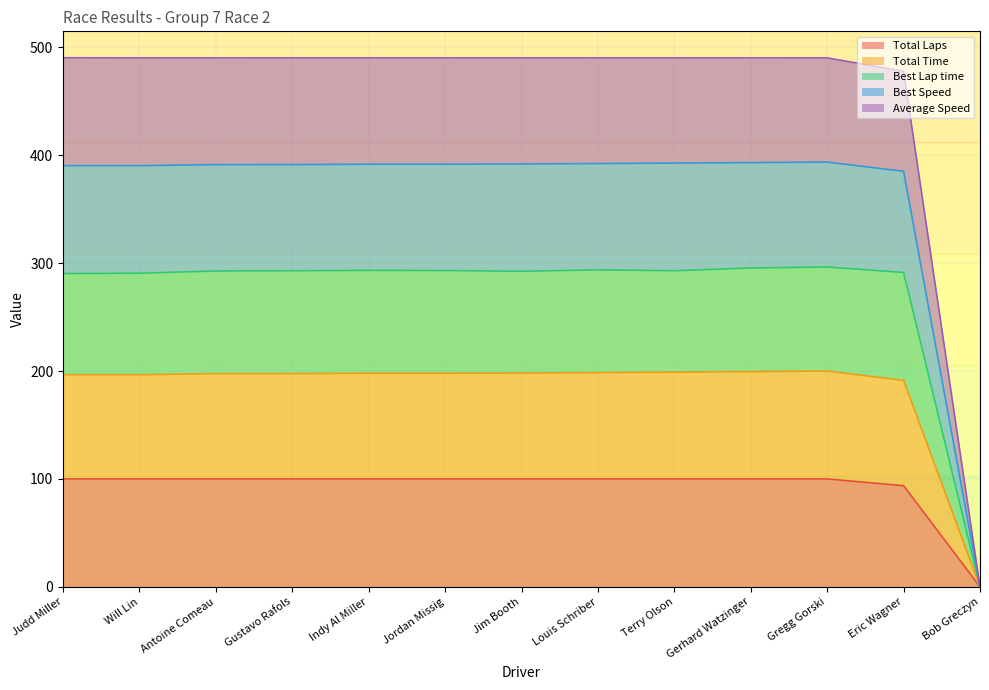

List the series in order of their peak value, highest first.

Best Speed, Best Lap time, Total Time, Average Speed, Total Laps